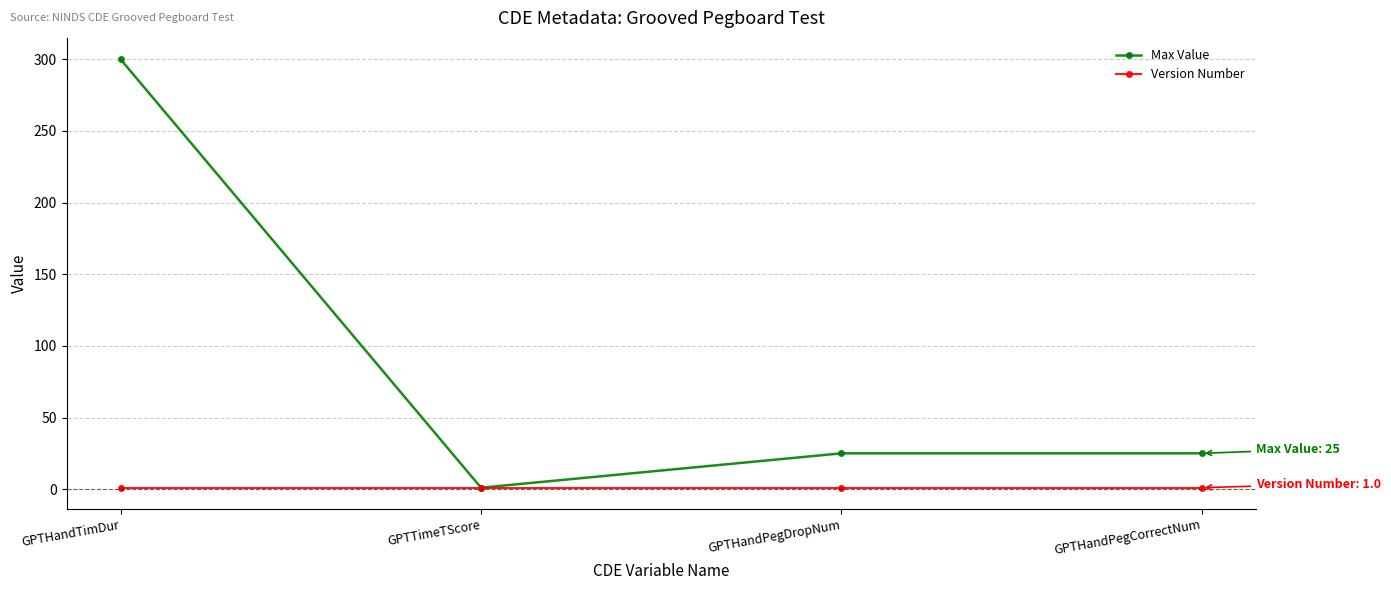

What is the maximum value for Version Number?

1